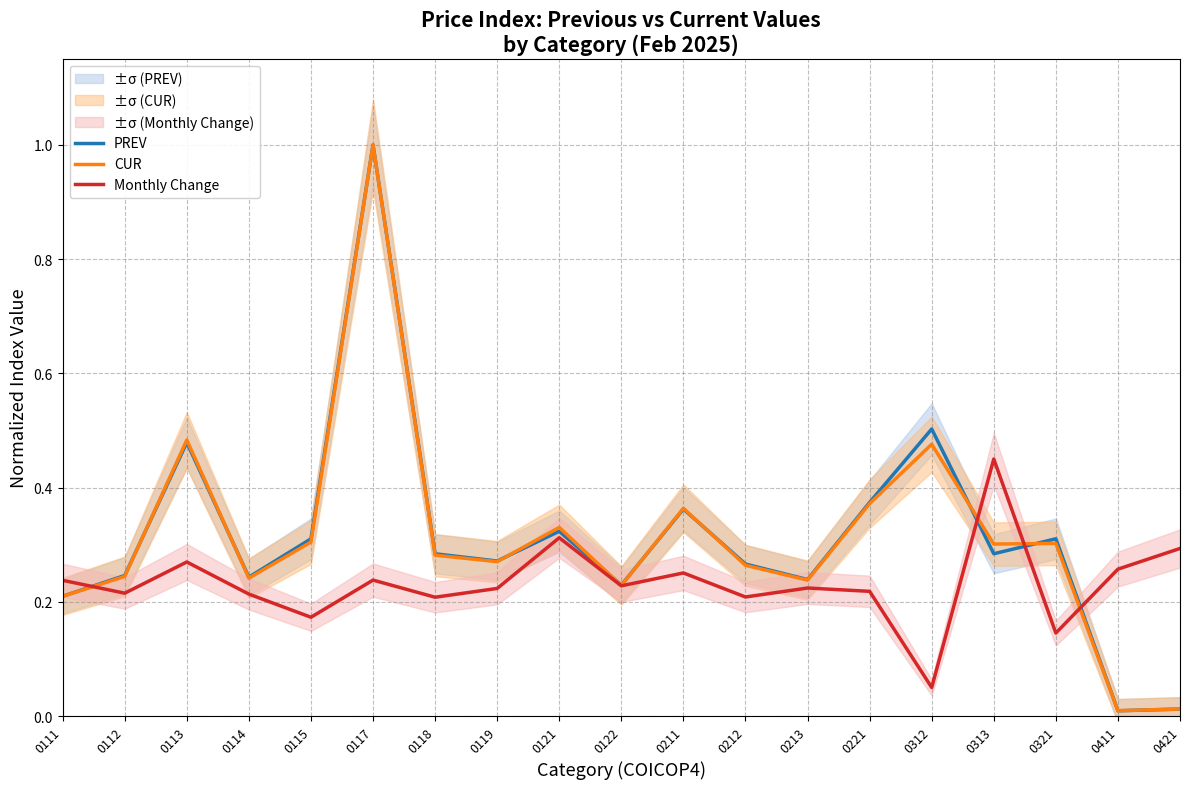

The value of PREV at 0213 is 0.2. True or false?

True